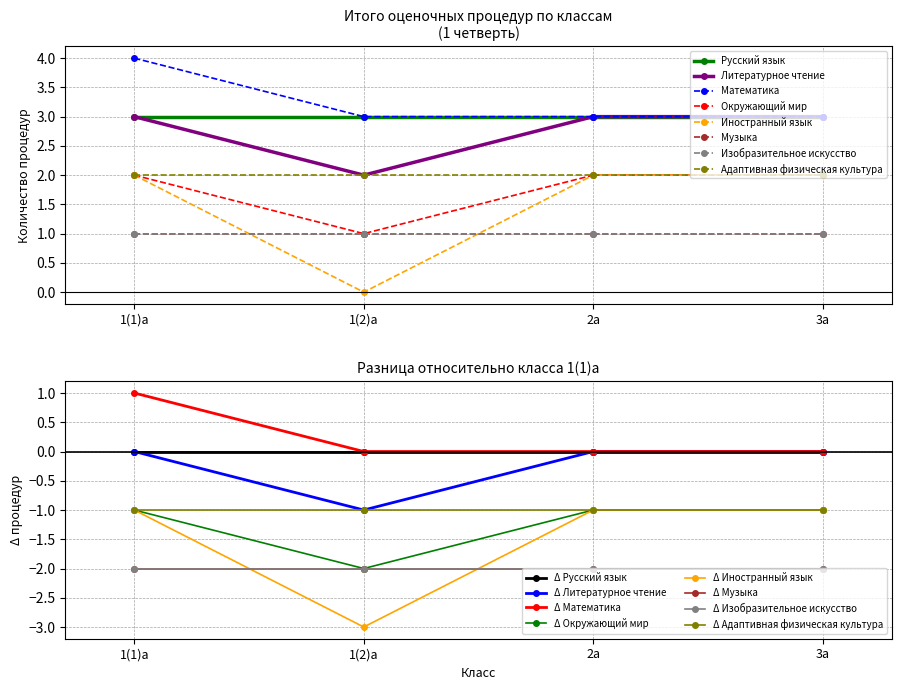

What is the difference between the Окружающий мир values at 1(2)а and 1(1)а?

1